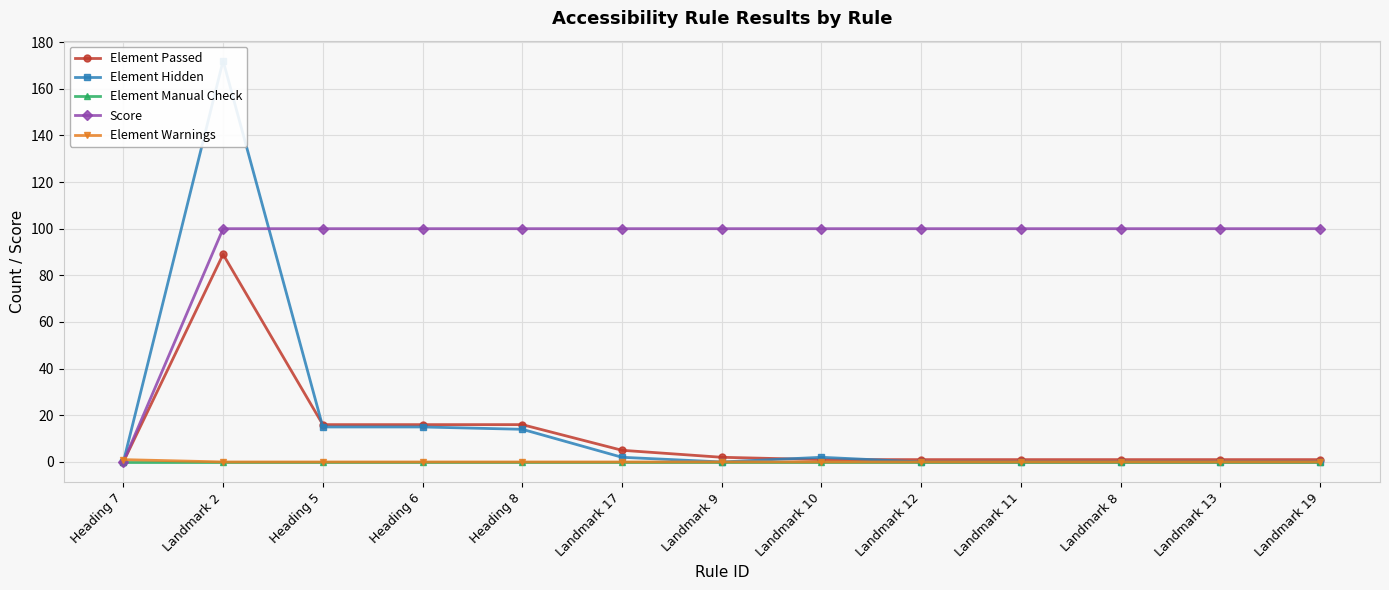

Does the chart display data point markers on the line(s)?

Yes